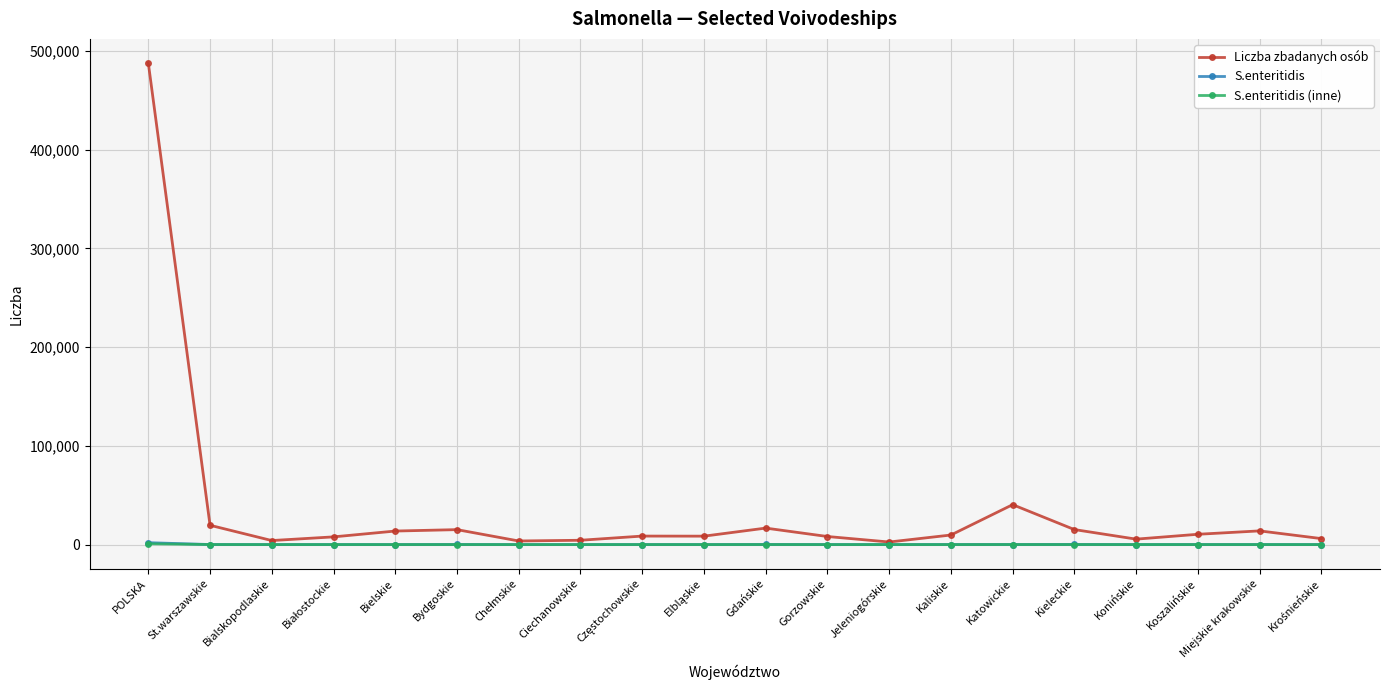

True or false: Liczba zbadanych osób has more than 1 points higher than both neighbors.

True